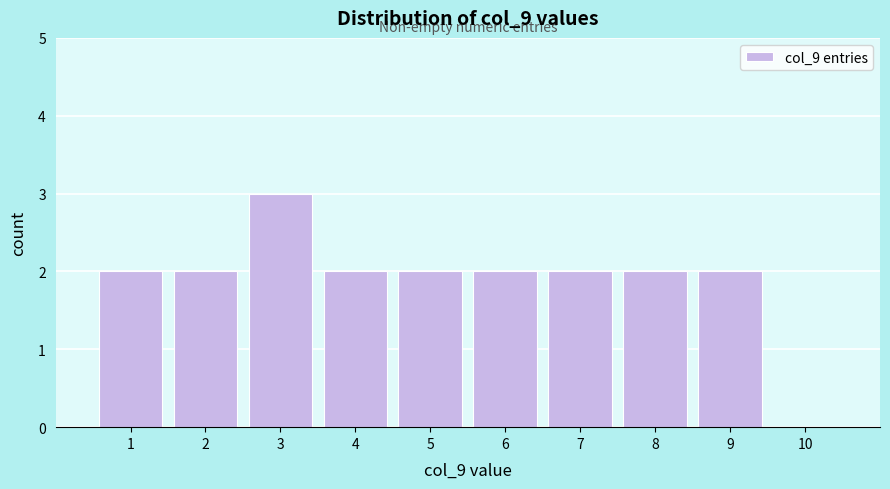

Reading left to right, transcribe this chart: for each bar, give the range it covers on the x-axis and its height. The values are not printed on the chart, so give them approximately, as read against the axis.

0.5 to 1.5: 2
1.5 to 2.5: 2
2.5 to 3.5: 3
3.5 to 4.5: 2
4.5 to 5.5: 2
5.5 to 6.5: 2
6.5 to 7.5: 2
7.5 to 8.5: 2
8.5 to 9.5: 2
9.5 to 10.5: 0